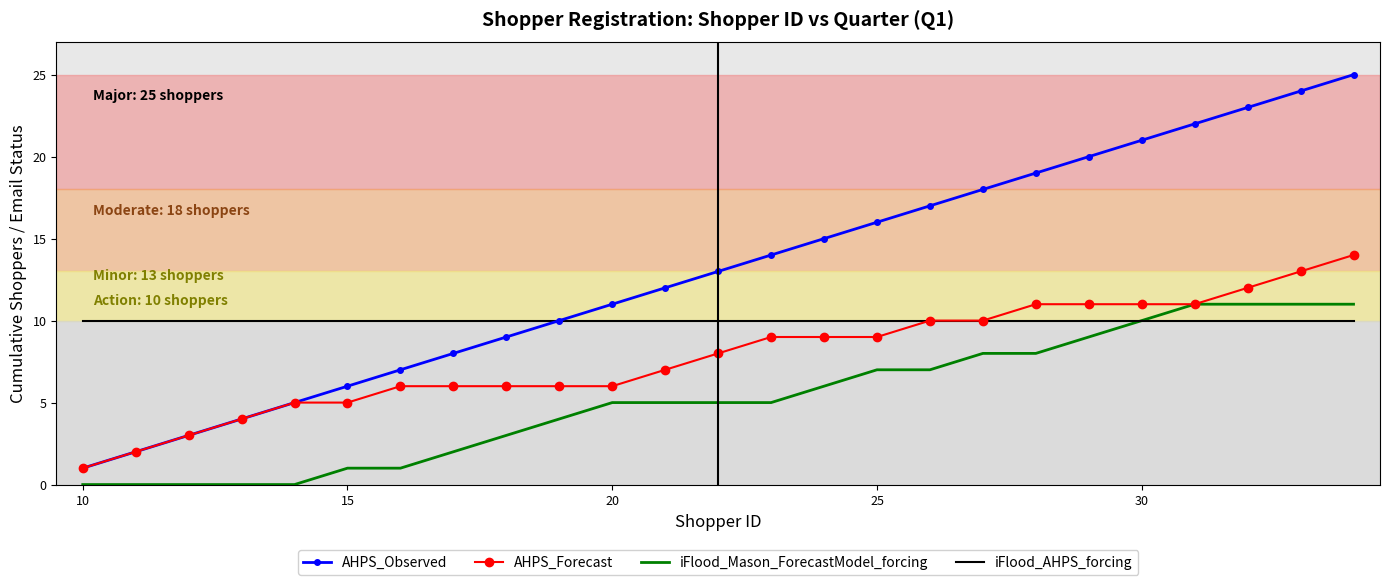

True or false: iFlood_Mason_ForecastModel_forcing and AHPS_Observed intersect in this chart.

False